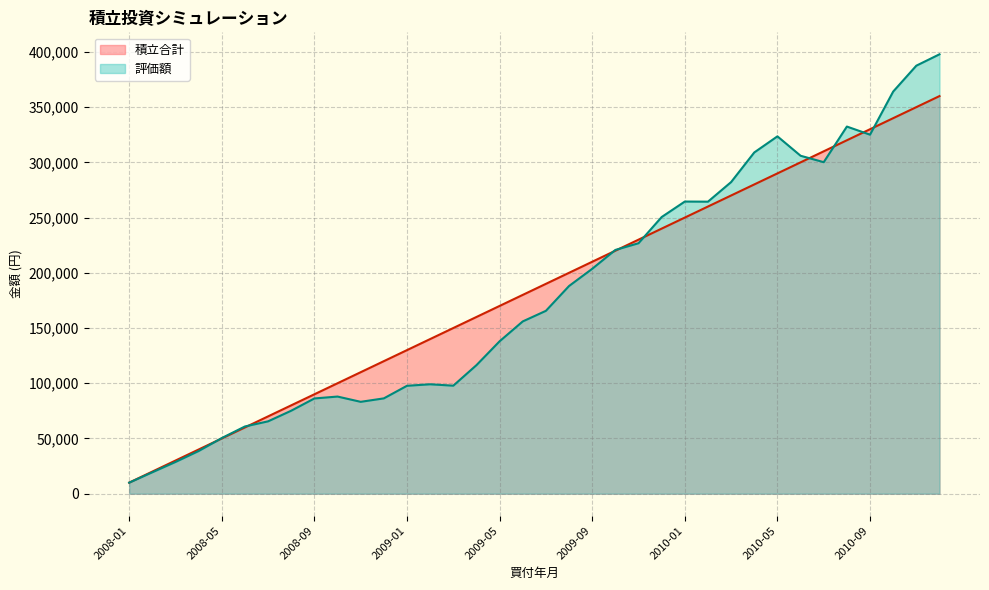

Rank the series by their average value, from lowest to highest.

評価額, 積立合計